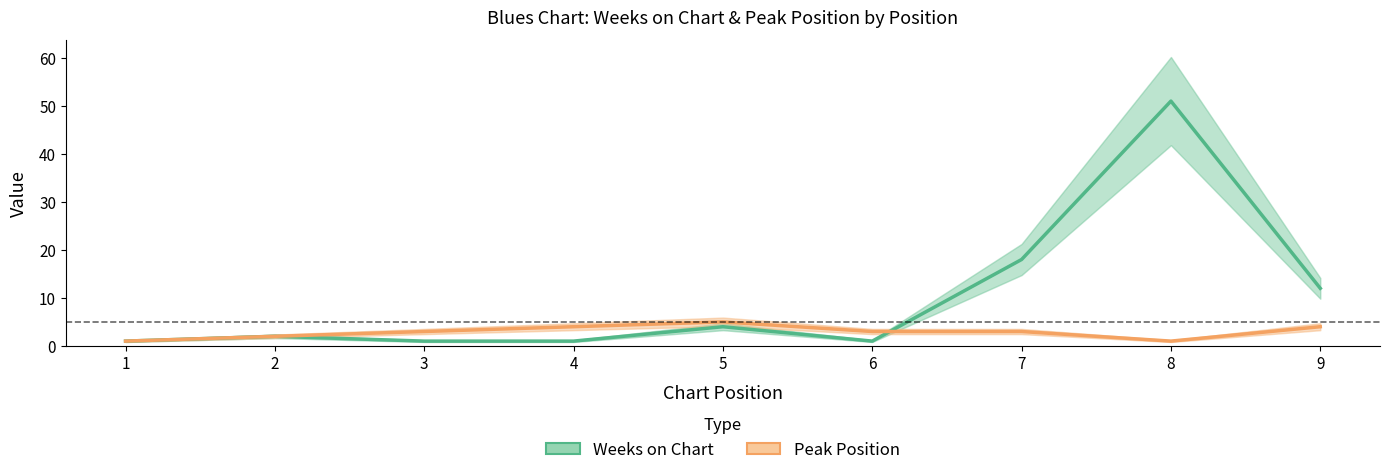

Which series has the widest spread of values?

Weeks on Chart